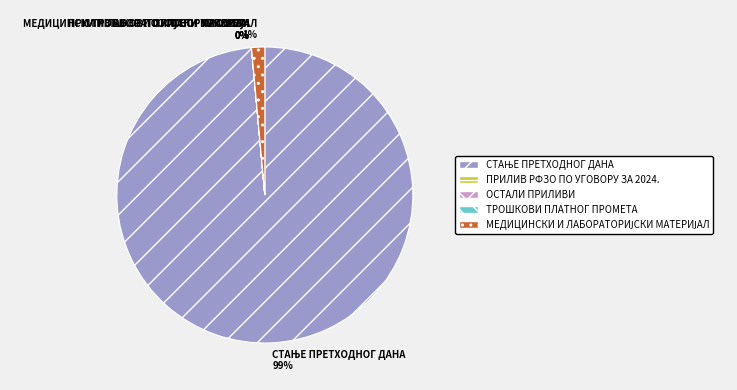

Does any single category account for the majority?

Yes